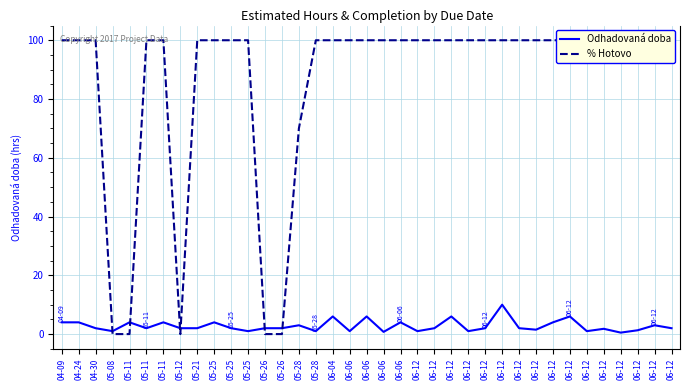

What is the difference between the maximum and minimum values in the Odhadovaná doba series?

9.5